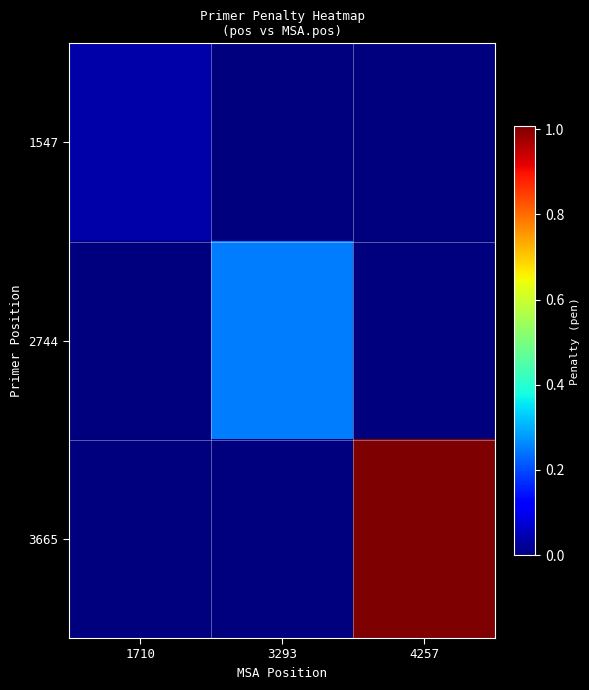

Reading right to left, what are all the values shown in this chart?

1547: 4257=0.0	3293=0.0	1710=0.0
2744: 4257=0.0	3293=0.3	1710=0.0
3665: 4257=1.0	3293=0.0	1710=0.0